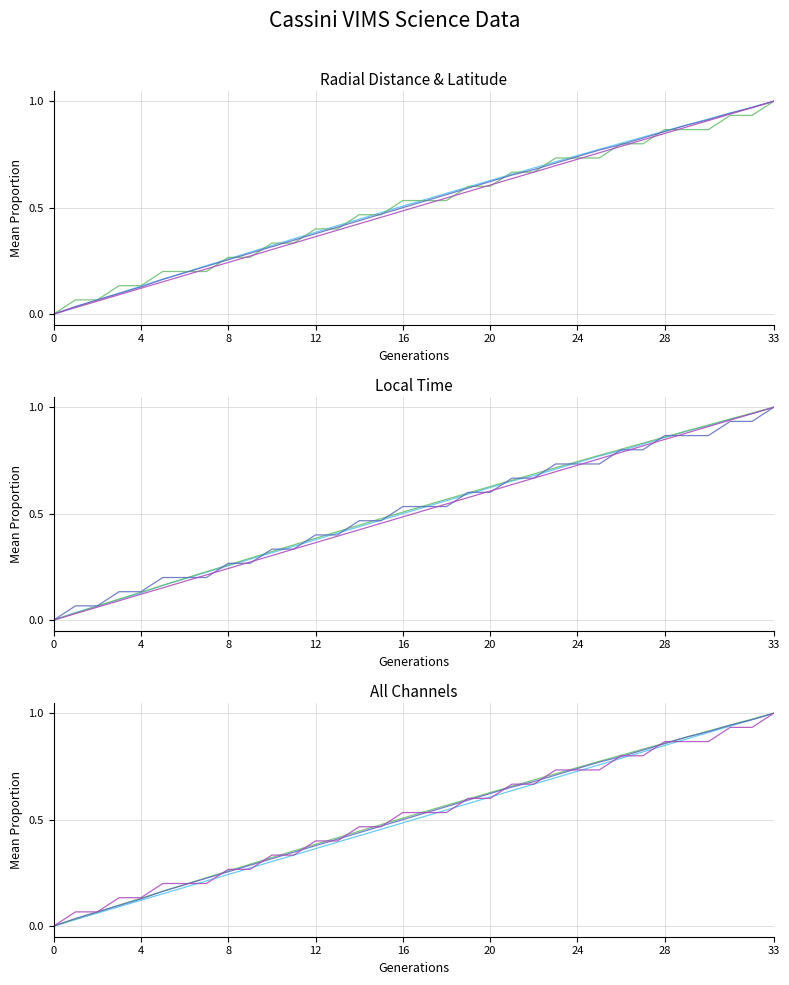

What is the label of the 1st point from the right?

33